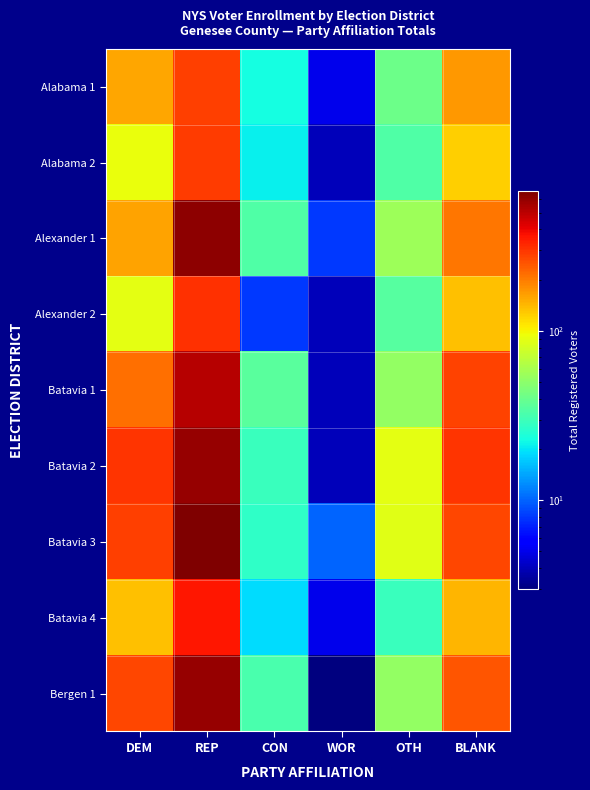

Reading left to right, what are all the values shown in this chart?

Alabama 1: DEM=158	REP=284	CON=23	WOR=5	OTH=41	BLANK=171
Alabama 2: DEM=93	REP=289	CON=21	WOR=4	OTH=34	BLANK=124
Alexander 1: DEM=162	REP=615	CON=34	WOR=8	OTH=56	BLANK=205
Alexander 2: DEM=89	REP=312	CON=8	WOR=4	OTH=35	BLANK=135
Batavia 1: DEM=215	REP=514	CON=36	WOR=4	OTH=53	BLANK=276
Batavia 2: DEM=302	REP=600	CON=29	WOR=4	OTH=89	BLANK=304
Batavia 3: DEM=283	REP=669	CON=27	WOR=10	OTH=87	BLANK=273
Batavia 4: DEM=136	REP=359	CON=19	WOR=5	OTH=29	BLANK=146
Bergen 1: DEM=274	REP=595	CON=32	WOR=3	OTH=52	BLANK=250